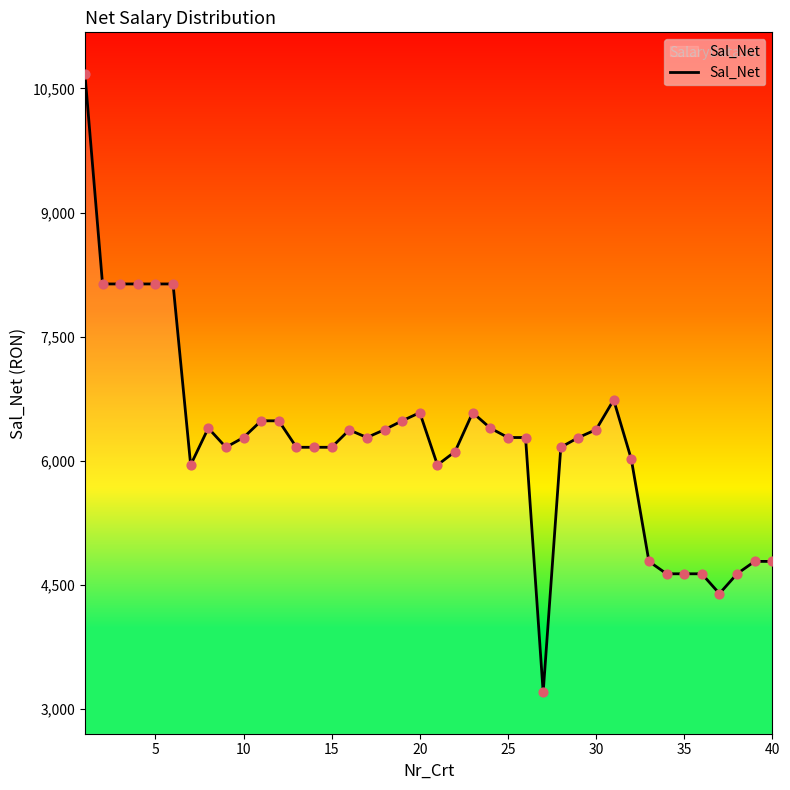

What is the smallest value displayed?

3197